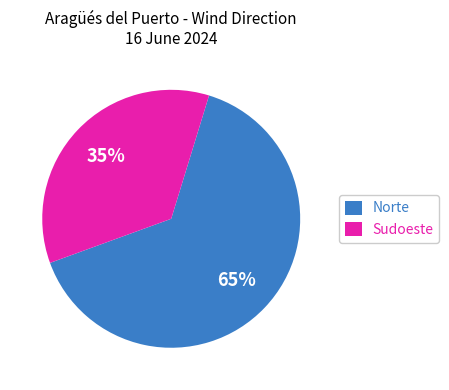

To the nearest percent, what is the average slice percentage?

50%